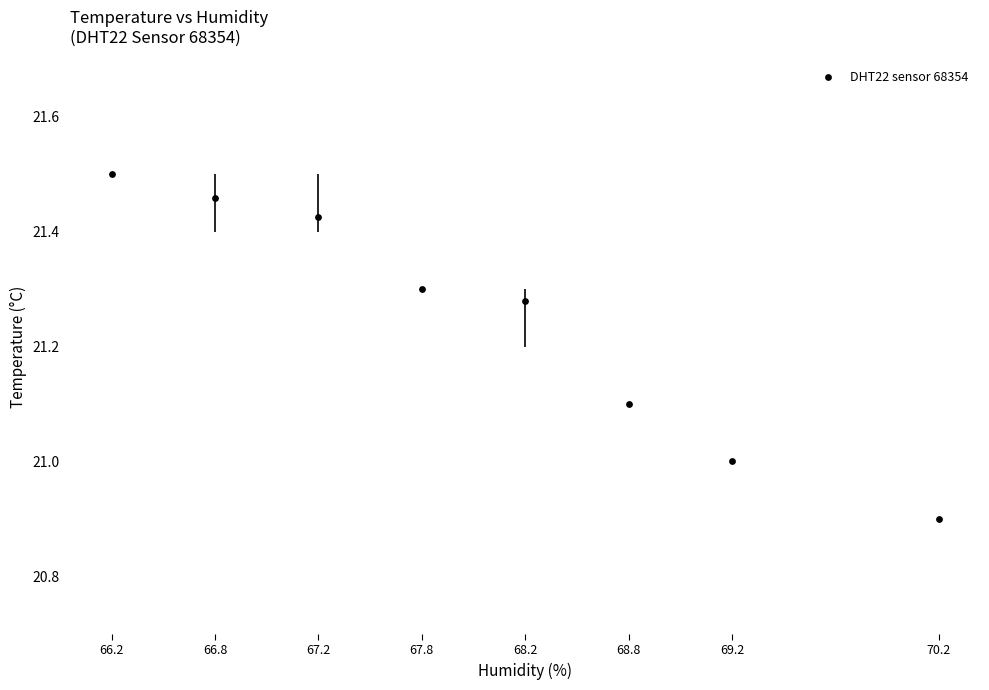

What is the average X value?

68.1